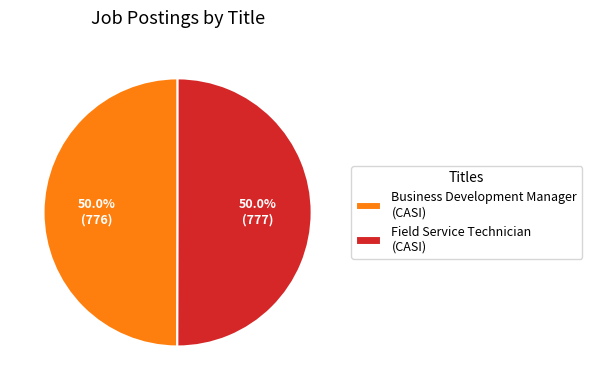

Do Field Service Technician (CASI) and Business Development Manager (CASI) together represent more than half of the pie?

Yes